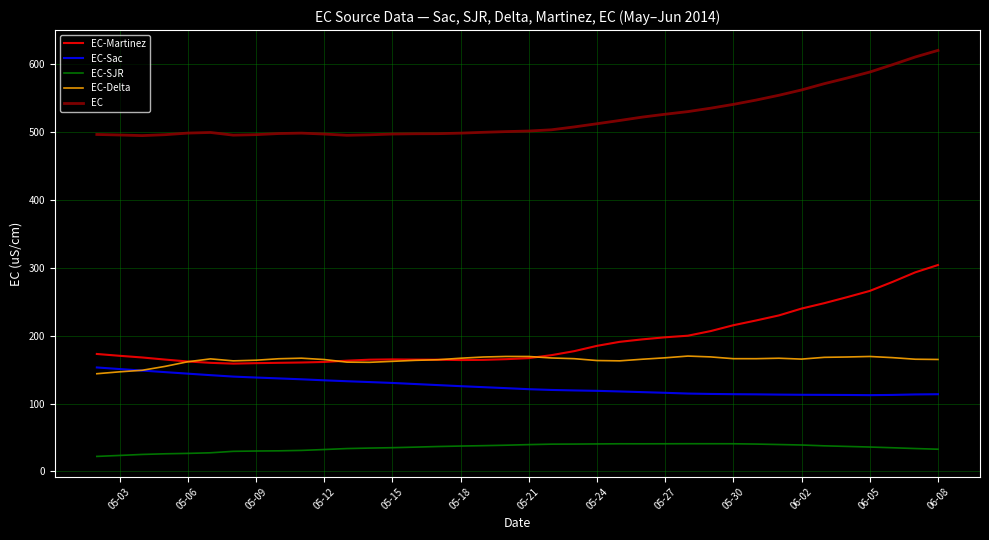

Which series has the largest total across all categories?

EC